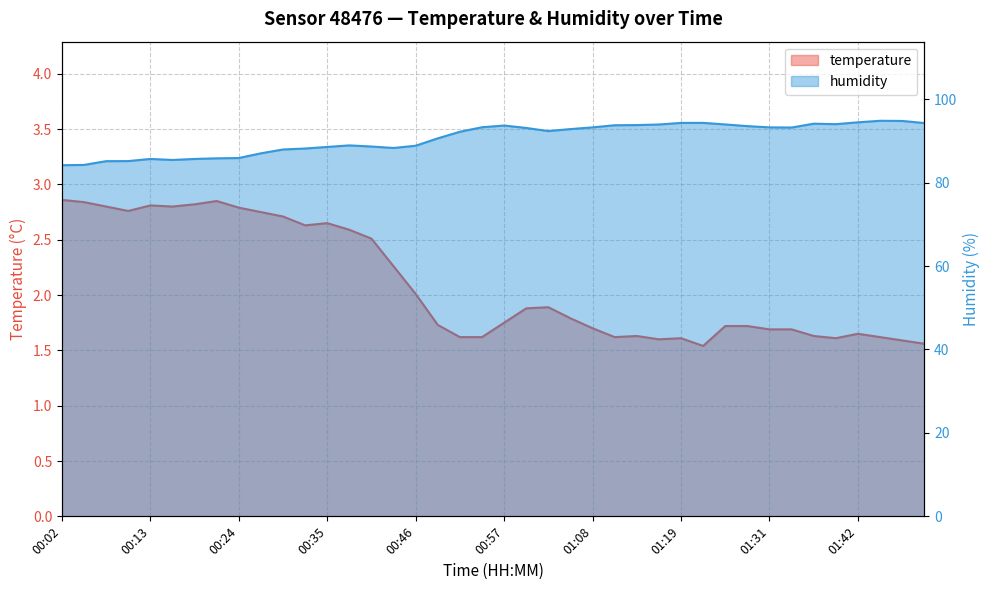

What is the difference between the humidity values at 01:02 and 00:24?

6.5